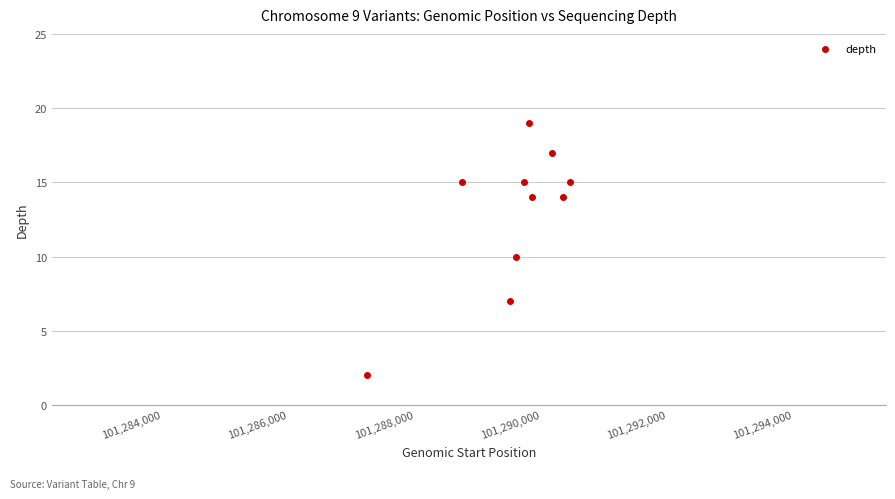

What is the range of Y values (max minus min)?

17